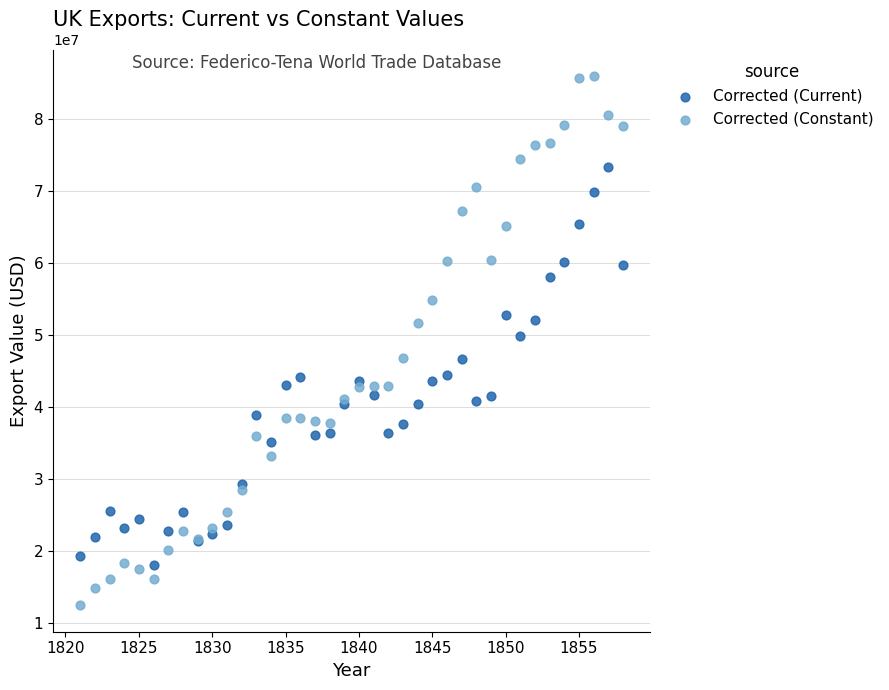

What is the X range (max minus min) for the scatter plot?

37.0